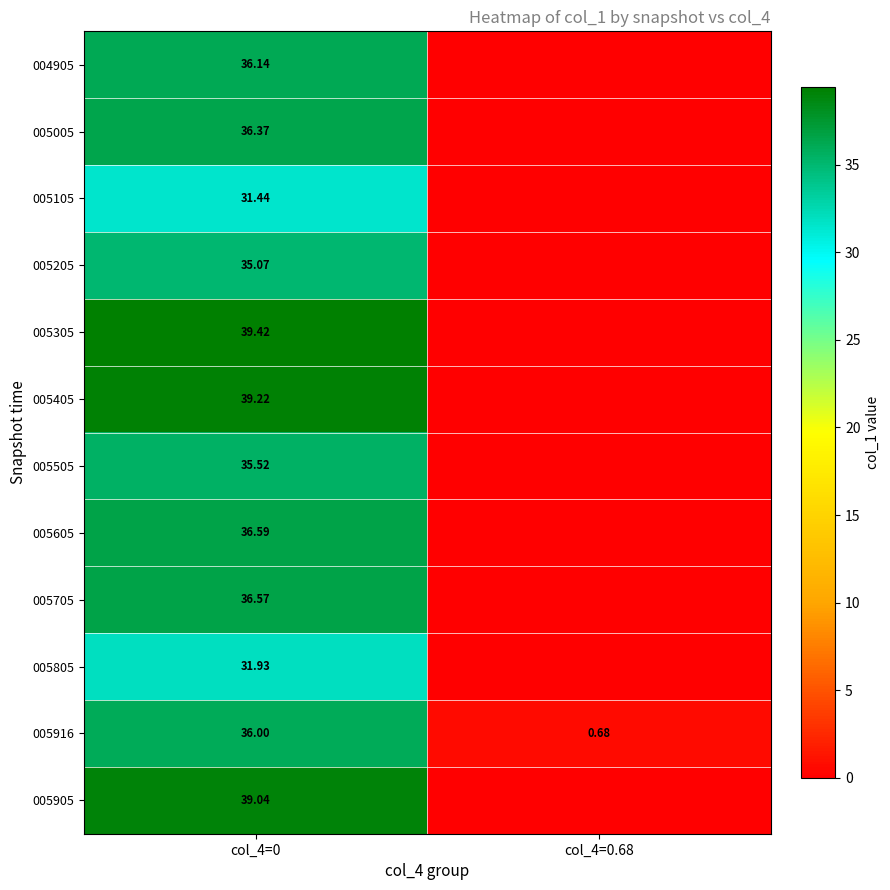

What value does the 005405 series have at col_4=0?

39.2